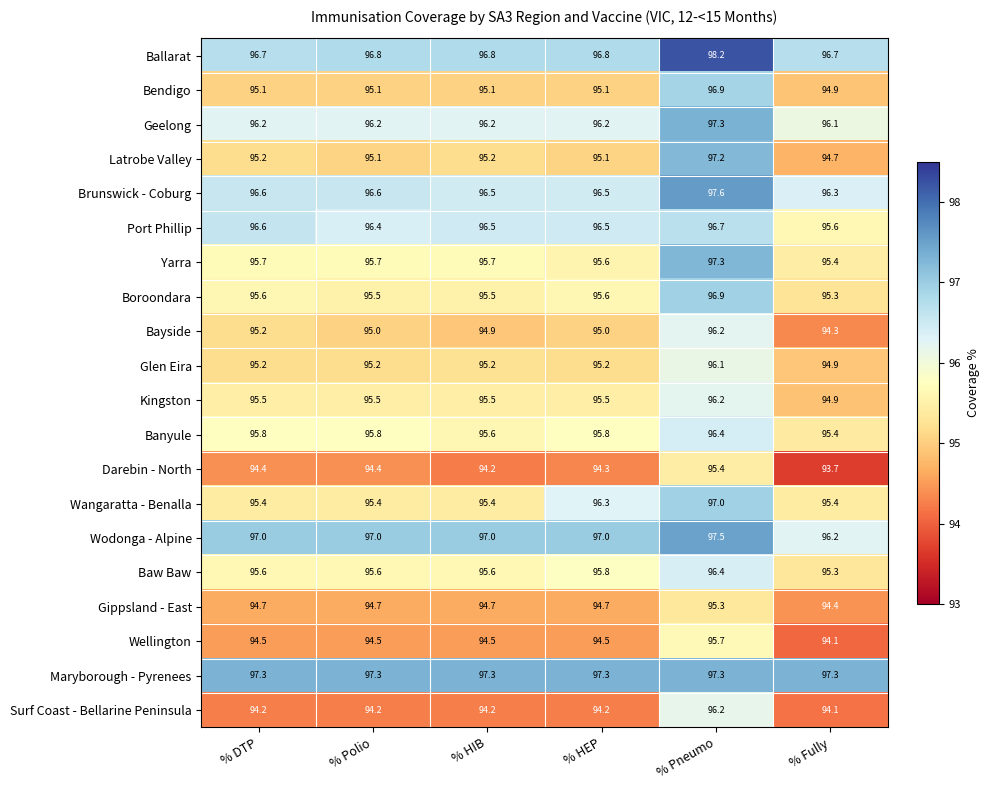

The Bayside series shows 96.2 at % Pneumo. True or false?

True